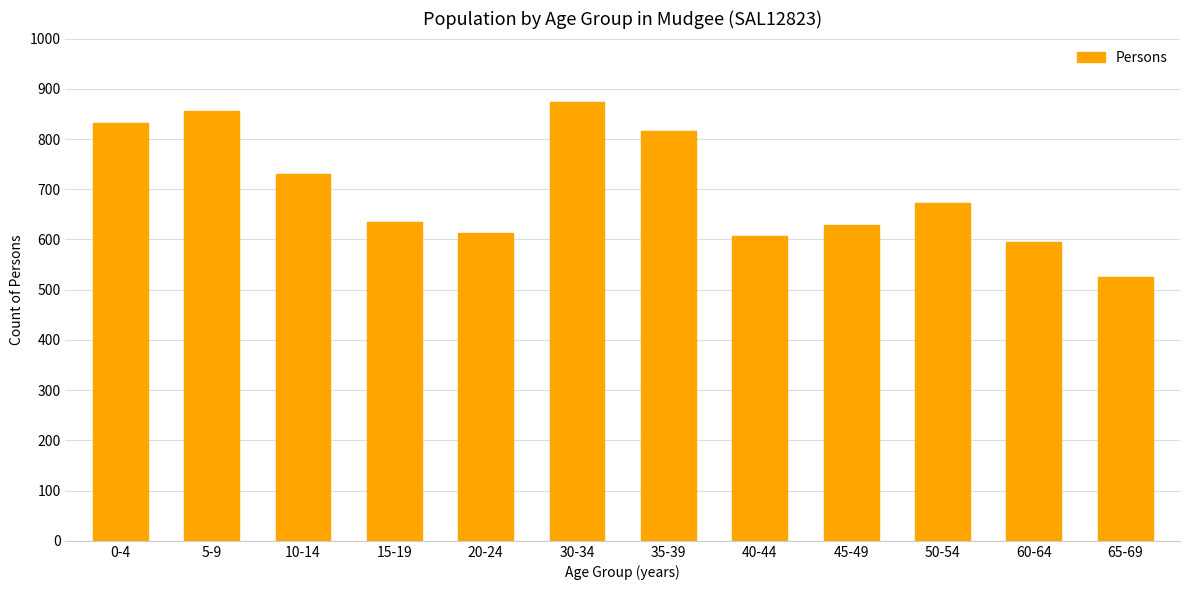

How many bars are there in total?

12